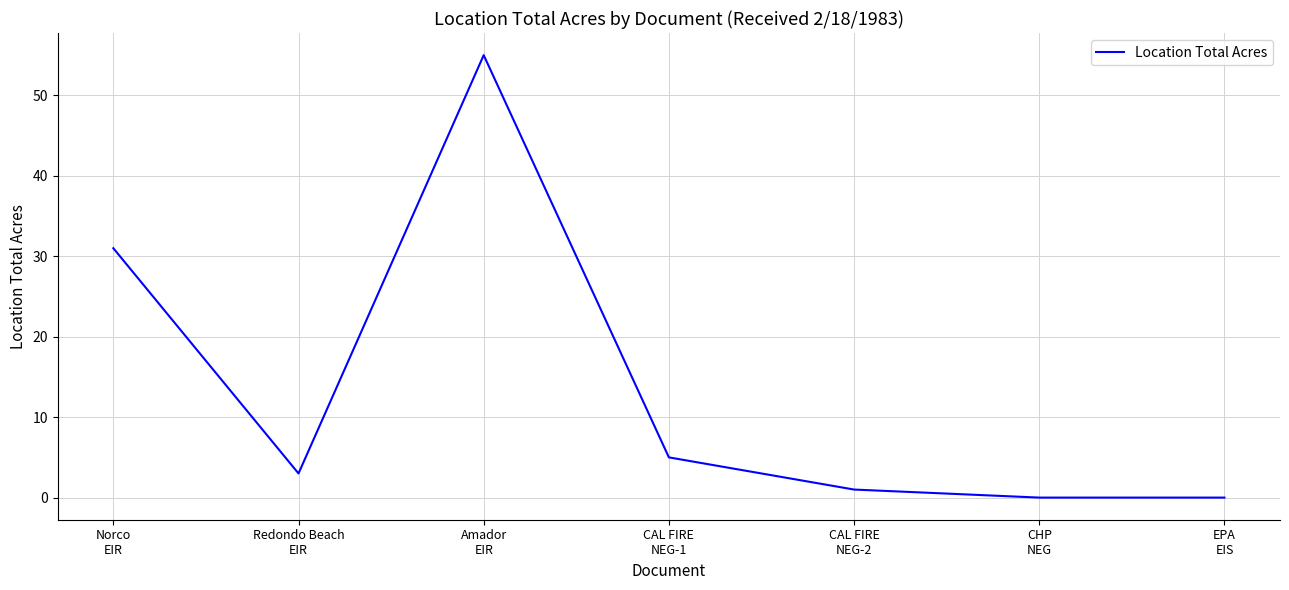

What is the sum of all values?

95